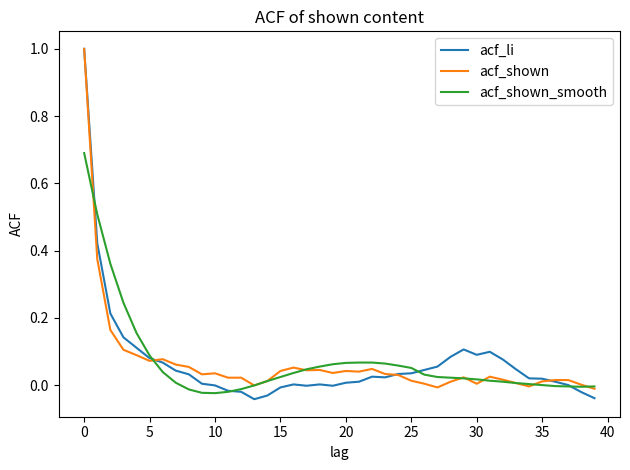

What is the maximum value shown in the chart?

1.0